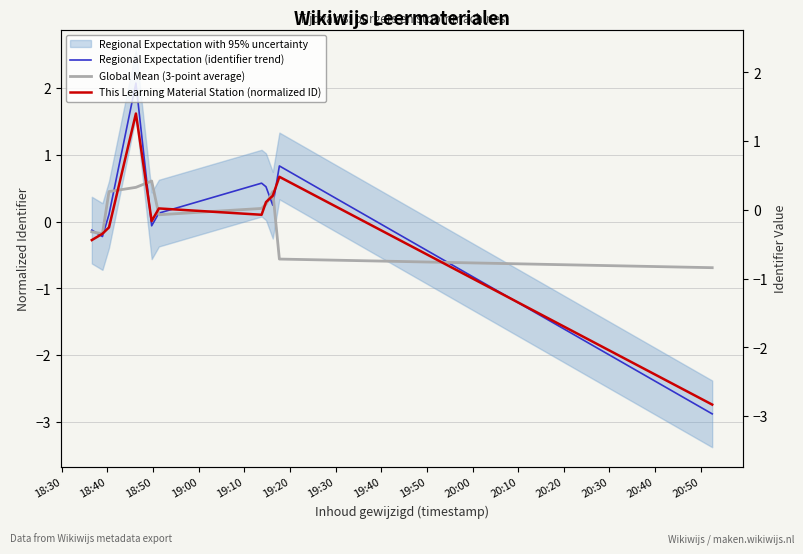

What is the difference between the maximum and second lowest values in the Global Mean (3-point average) series?

1.2